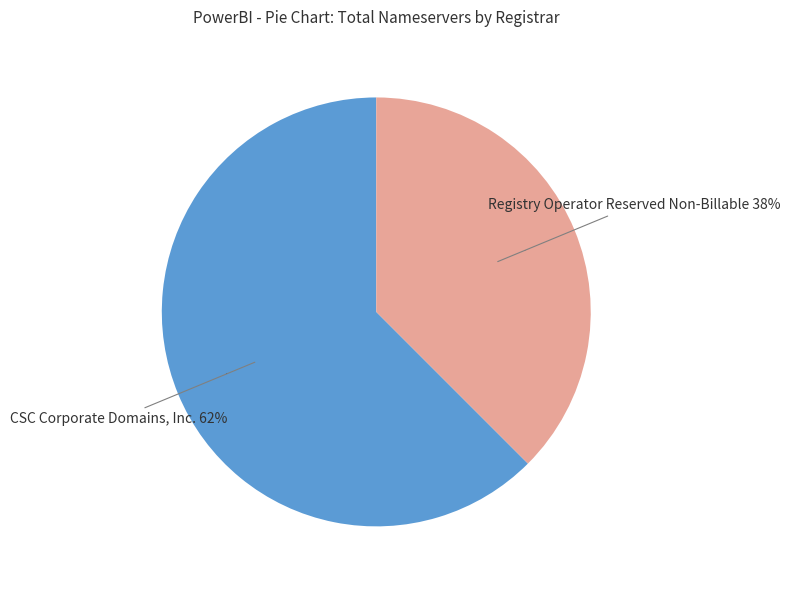

What percentage is the CSC Corporate Domains, Inc. slice, to the nearest percent?

62%